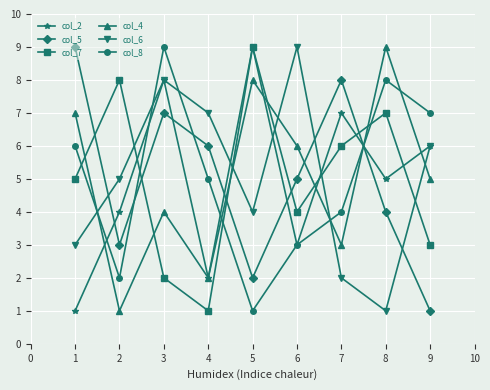

How many data points in col_4 are less than 5?

4